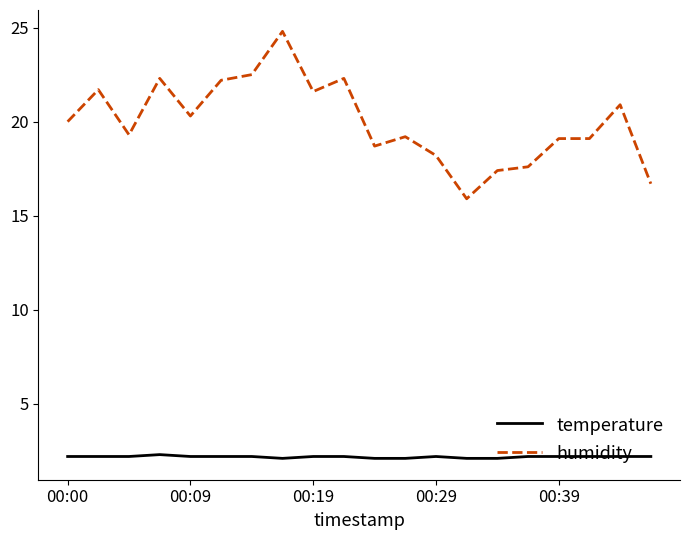

What is the difference between the maximum and minimum values in the humidity series?

8.9